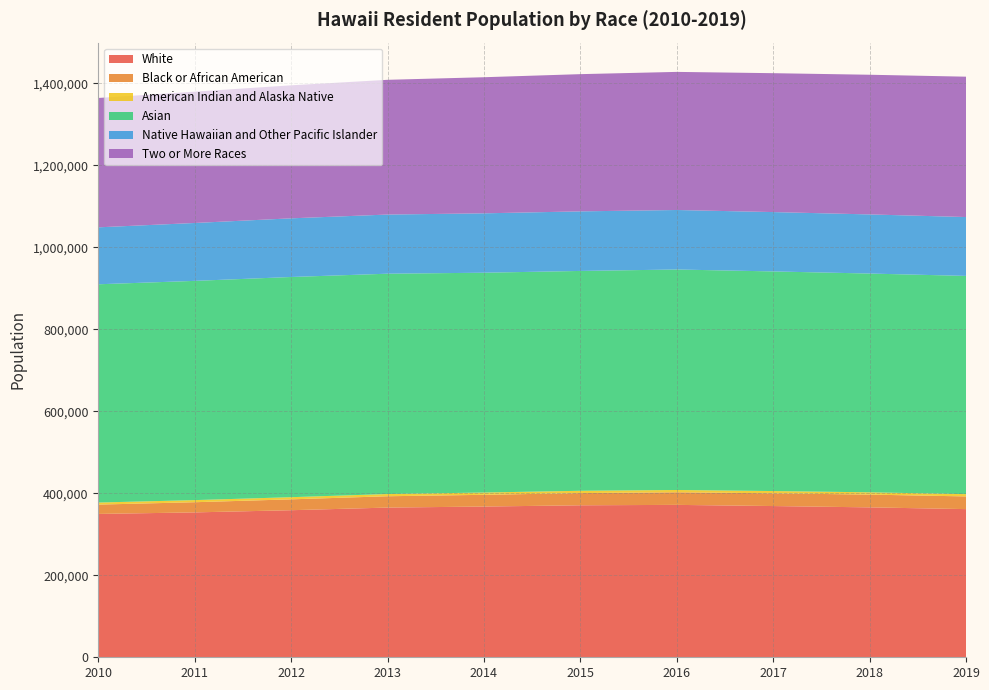

Reading right to left, list all the values displayed in this chart.

White: 2019=361317	2018=365570	2017=368793	2016=371655	2015=370640	2014=367598	2013=365054	2012=358642	2011=353317	2010=349583
Black or African American: 2019=30958	2018=31129	2017=31066	2016=30736	2015=29752	2014=28599	2013=27632	2012=26509	2011=24811	2010=22733
American Indian and Alaska Native: 2019=5570	2018=5597	2017=5514	2016=5557	2015=5637	2014=5583	2013=5413	2012=5264	2011=5165	2010=5033
Asian: 2019=532190	2018=533488	2017=535586	2016=537694	2015=536124	2014=536038	2013=537294	2012=536961	2011=534624	2010=532272
Native Hawaiian and Other Pacific Islander: 2019=143549	2018=144182	2017=144728	2016=145112	2015=145264	2014=144813	2013=144264	2012=143058	2011=141189	2010=138865
Two or More Races: 2019=342288	2018=340627	2017=338706	2016=336805	2015=334635	2014=331907	2013=328586	2012=324370	2011=320223	2010=315477